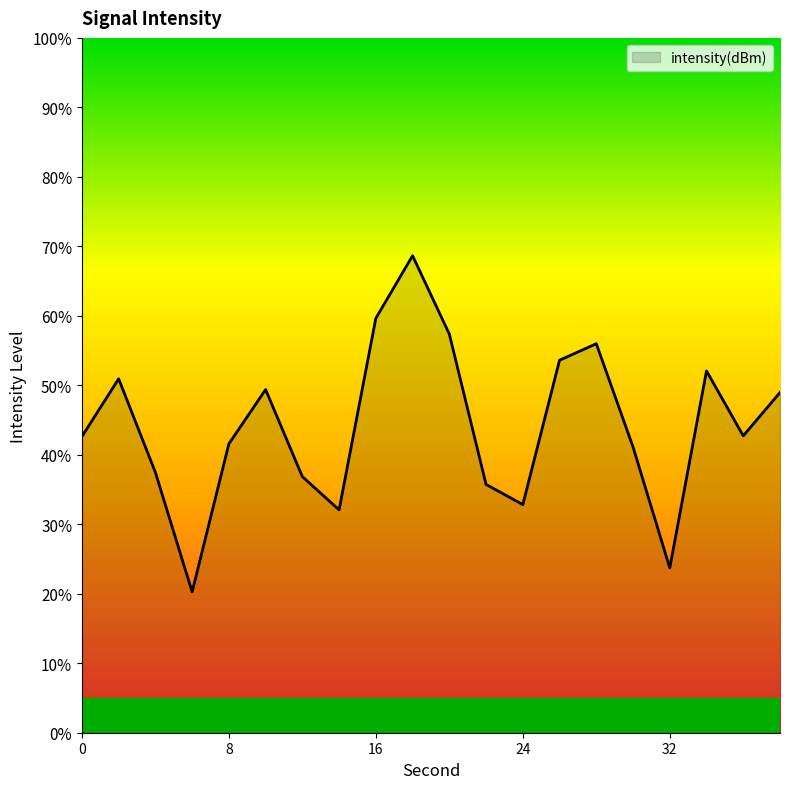

What is the difference between the second highest and second lowest values?

35.9